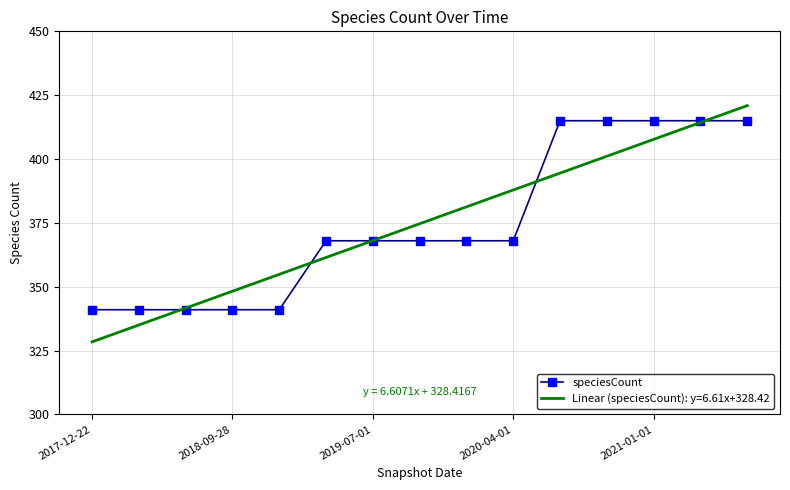

Which series has the largest range (max minus min)?

Linear (speciesCount): y=6.61x+328.42